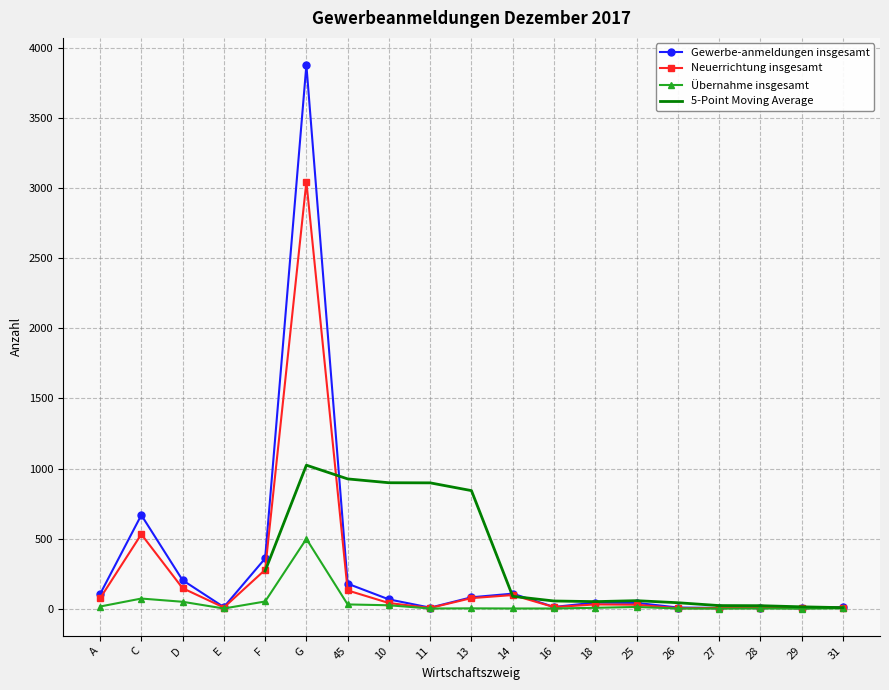

How many values in the Übernahme insgesamt series are below 2?

8